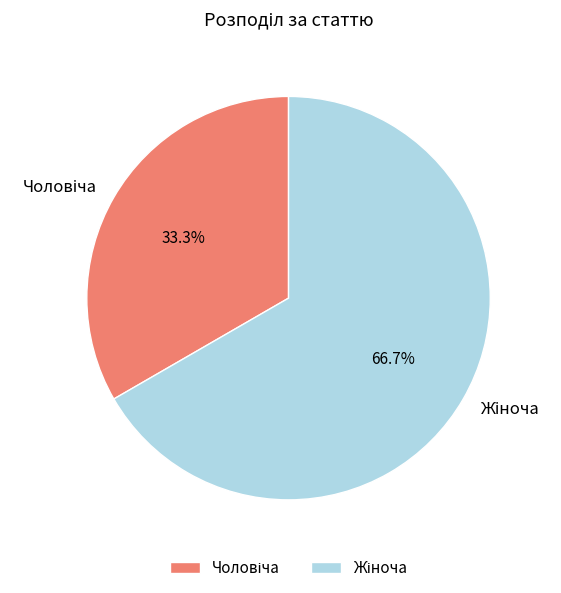

Does any single category account for the majority?

Yes